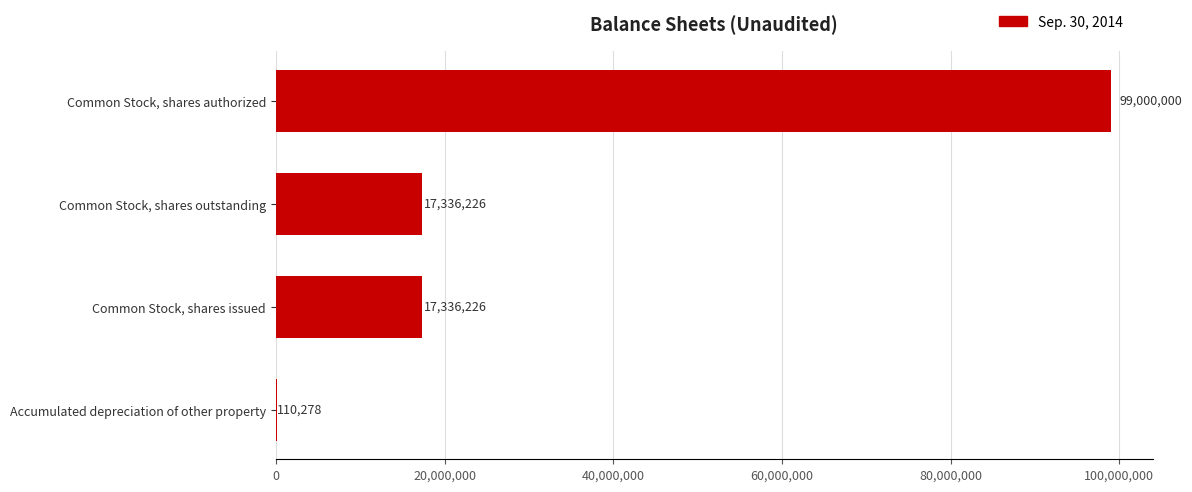

The chart shows a value of 17336226 at Common Stock, shares outstanding. True or false?

True